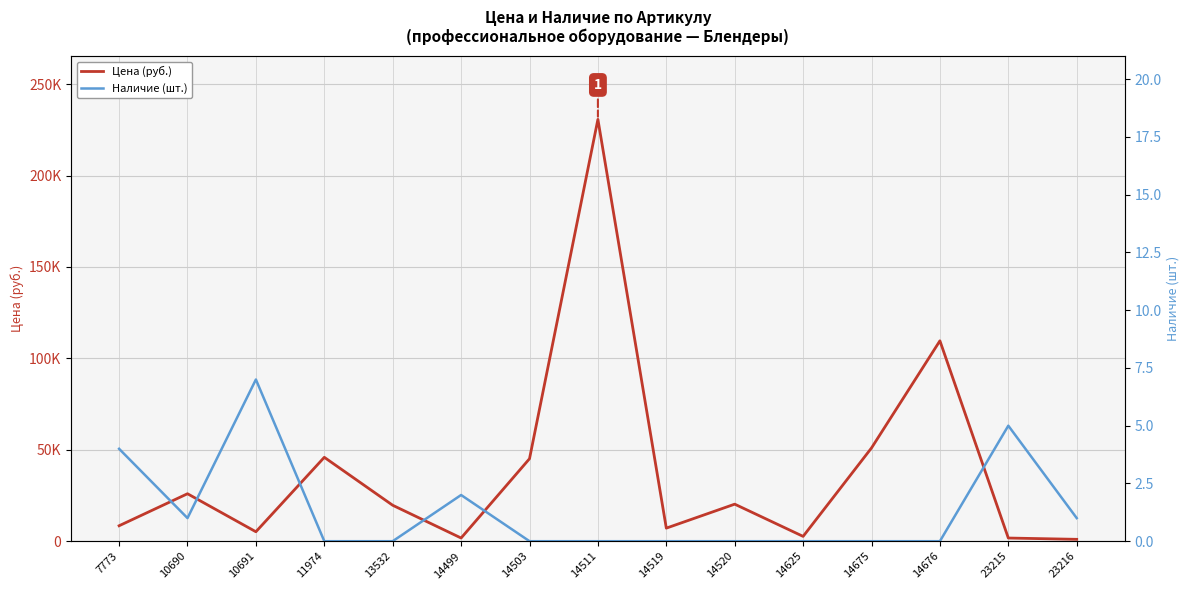

How many lines are shown in the chart?

2